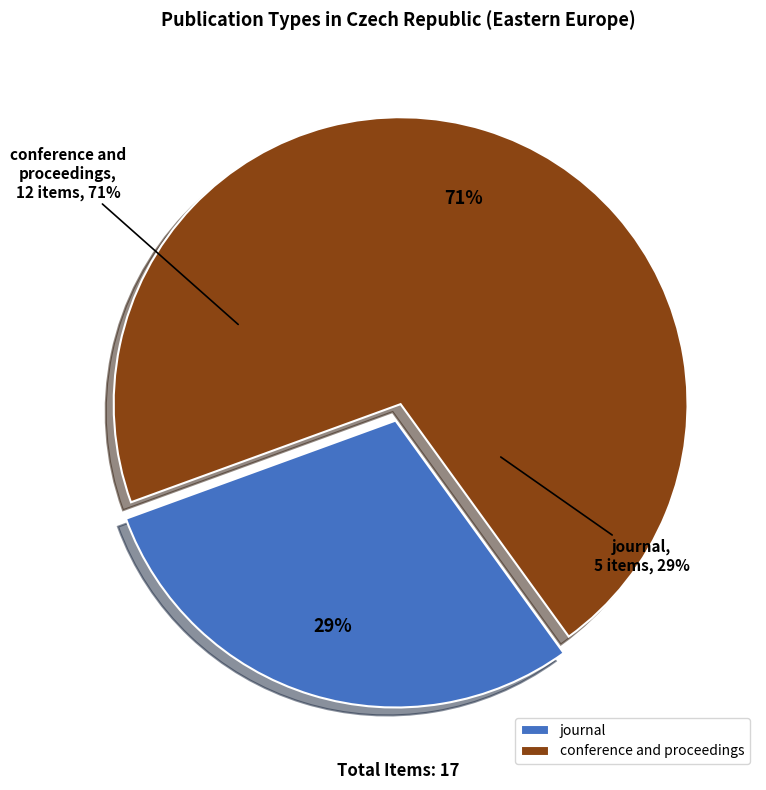

To the nearest percent, what is the difference between the journal and conference and proceedings slice percentages?

41%